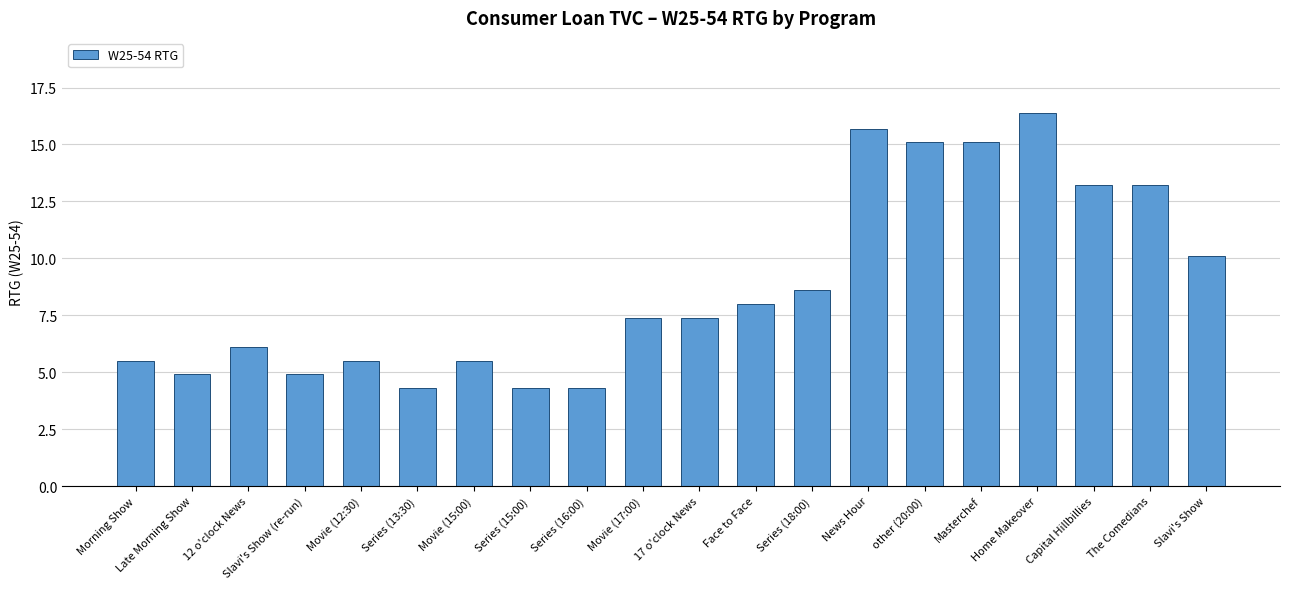

How many values are below 7?

9